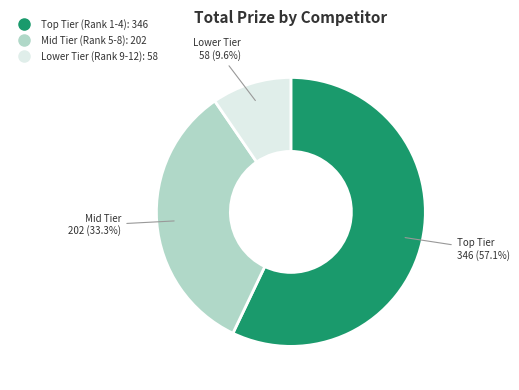

Does any single category account for the majority?

Yes